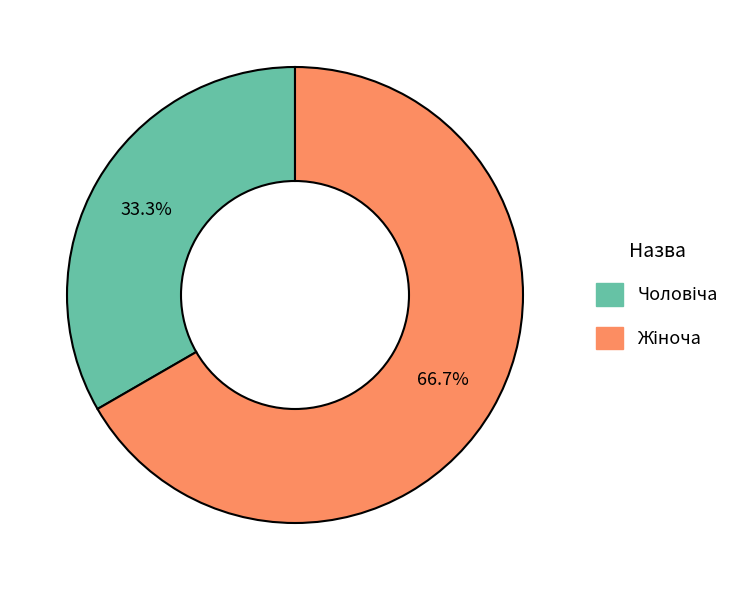

Is there any slice that represents more than half of the pie?

Yes